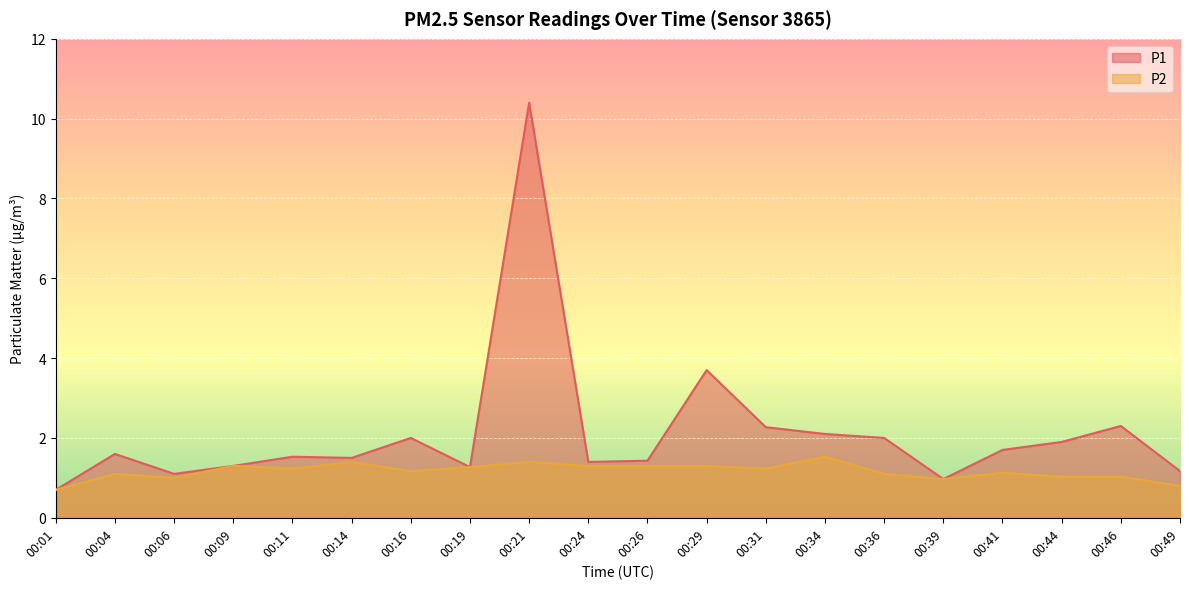

Between 00:09 and 00:26, which series saw the biggest shift?

P1